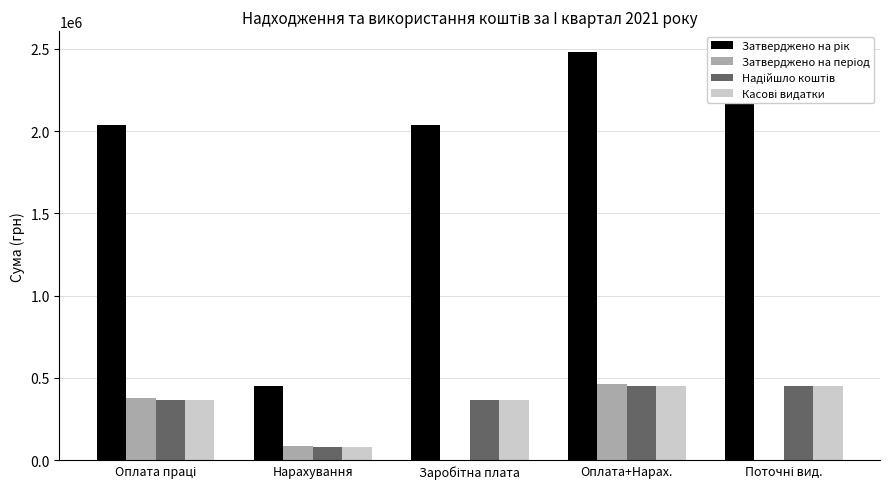

What are all the series names shown in the legend?

Затверджено на рік, Затверджено на період, Надійшло коштів, Касові видатки